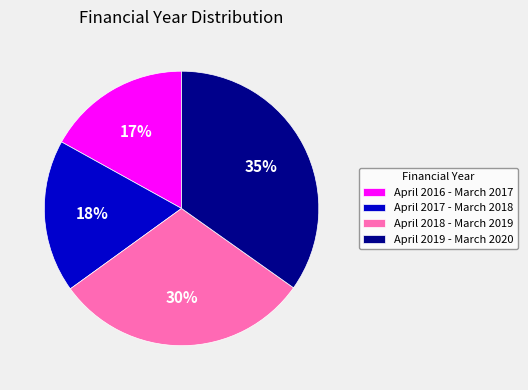

Between April 2016 - March 2017 and April 2017 - March 2018, which is larger?

April 2017 - March 2018